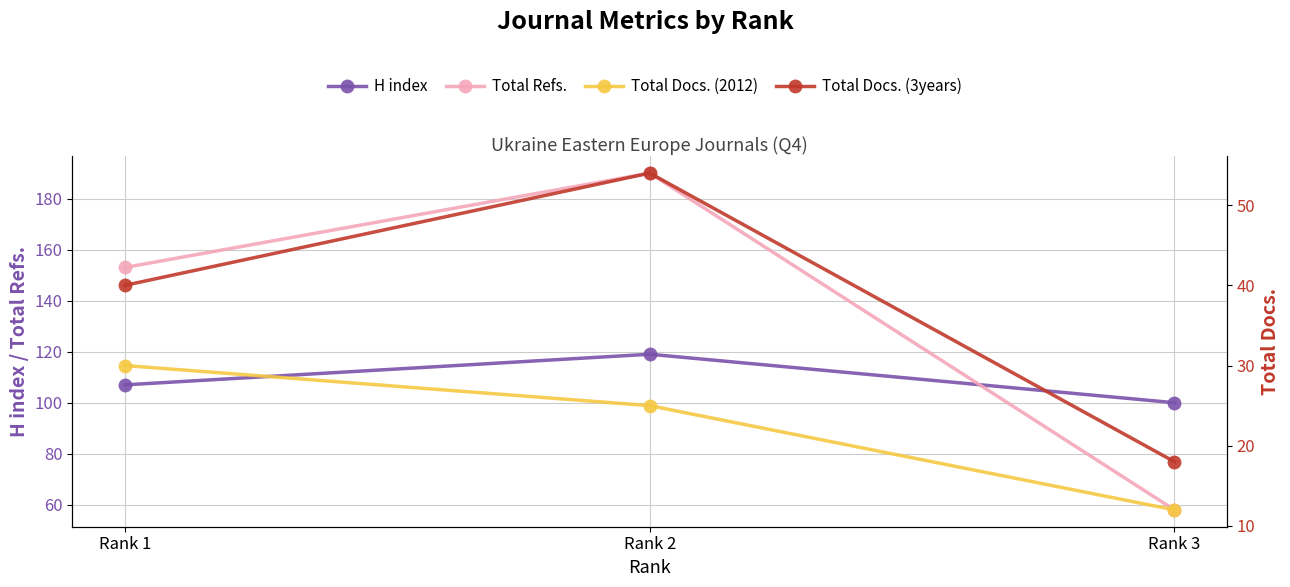

What is the smallest value displayed?

12